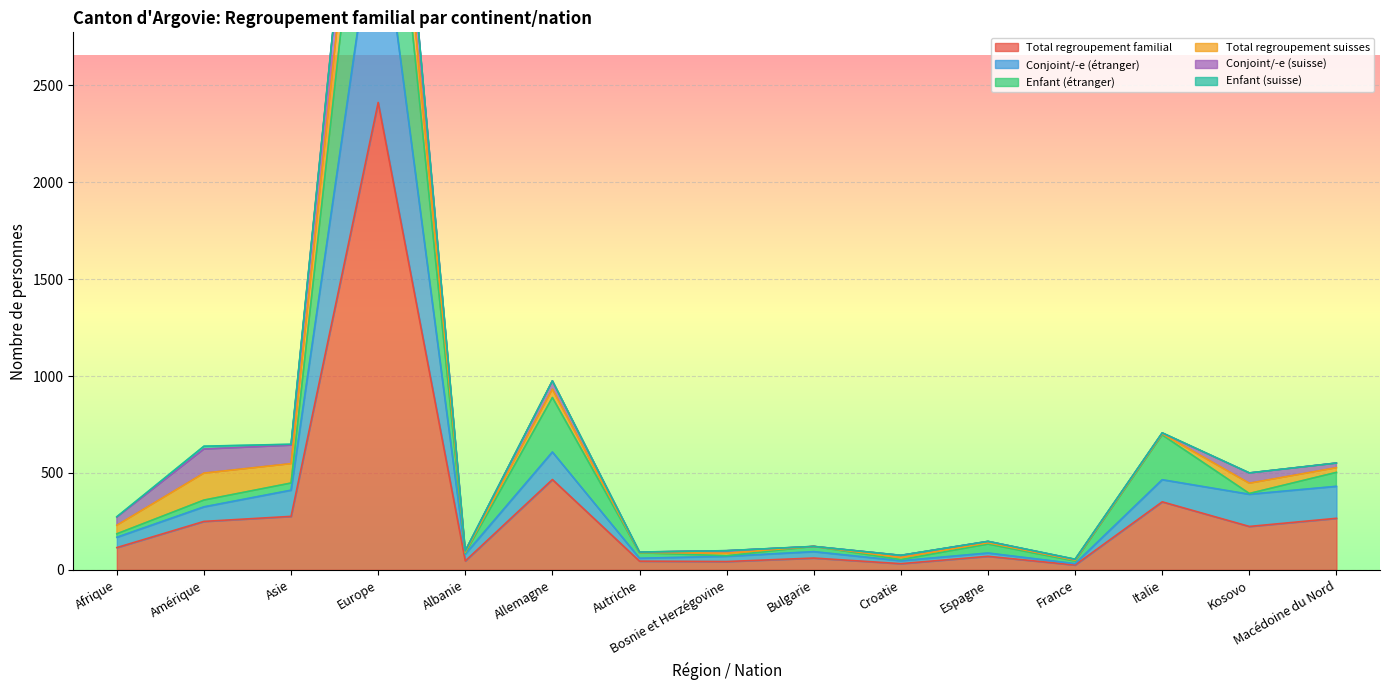

Between Bulgarie and France, which is larger?

Bulgarie